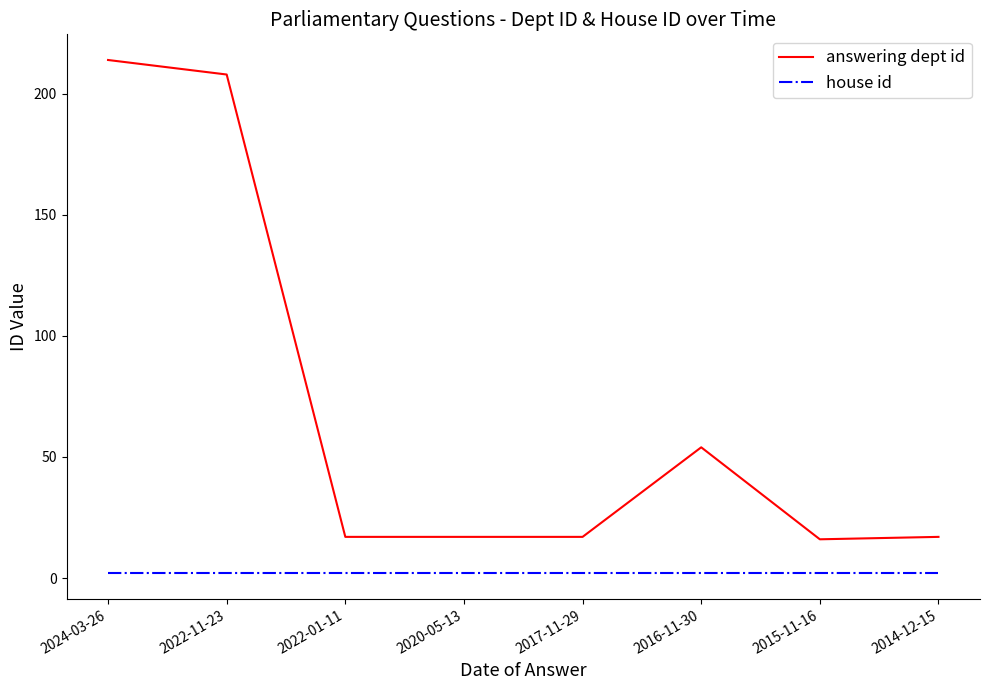

Which series has the widest spread of values?

answering dept id